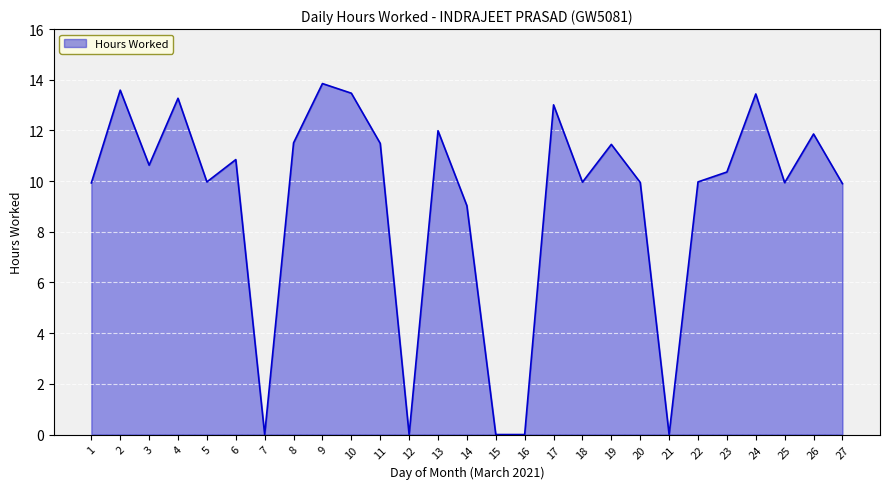

The chart shows a value of 11.4 at 19. True or false?

True